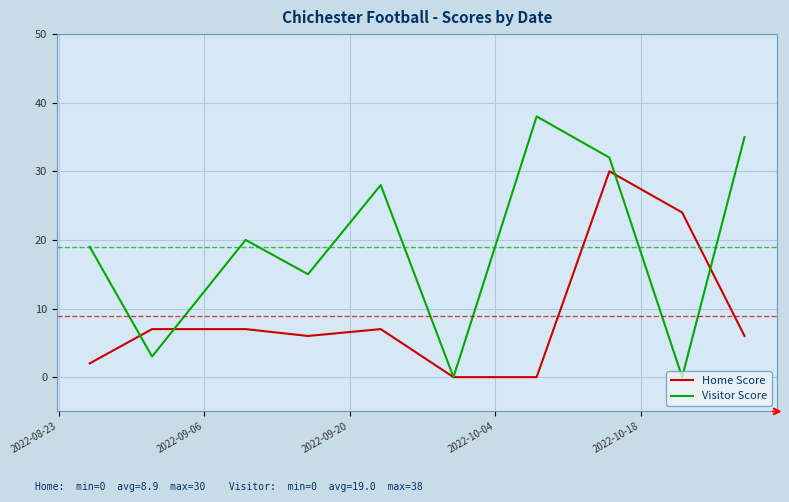

List the series in order of their peak value, lowest first.

Home Score, Visitor Score